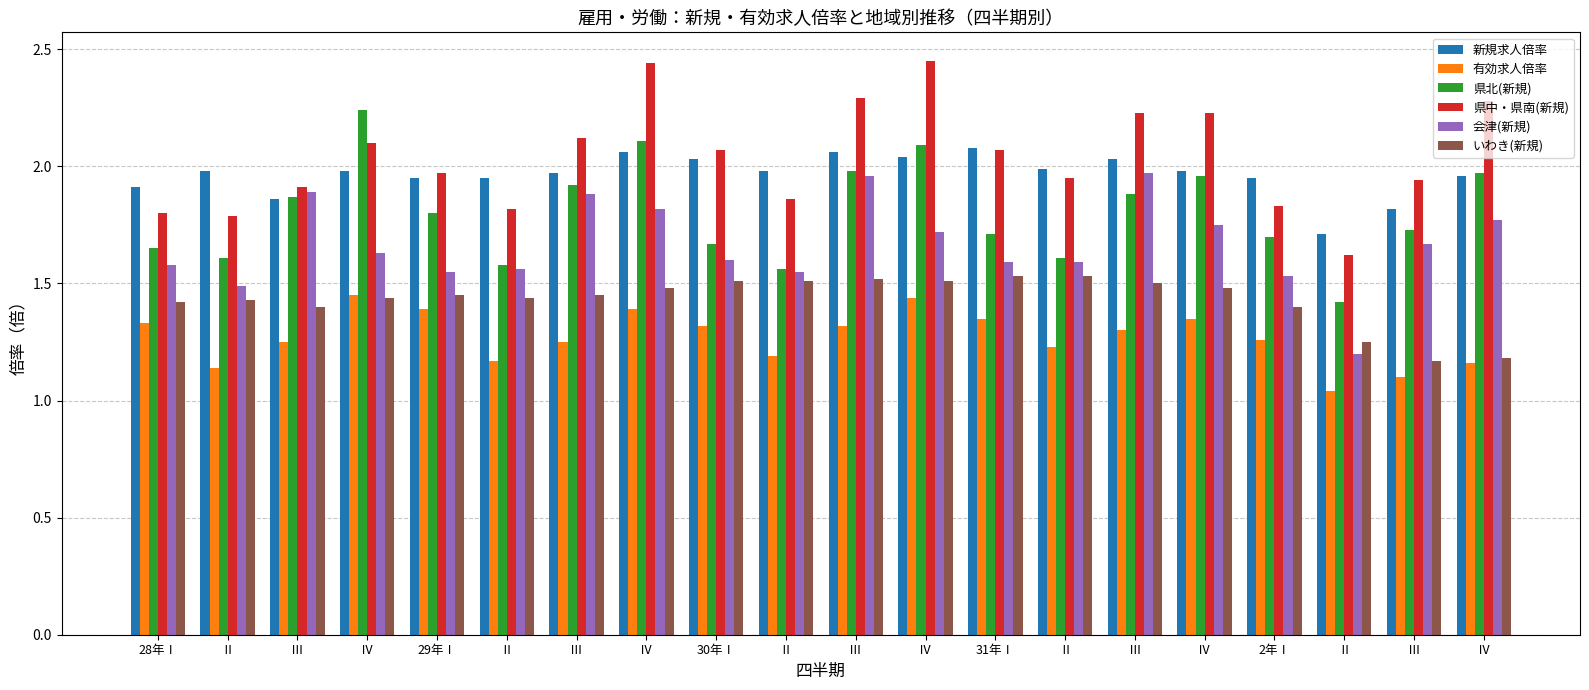

List the series in order of their peak value, highest first.

県中・県南(新規), 県北(新規), 新規求人倍率, 会津(新規), いわき(新規), 有効求人倍率